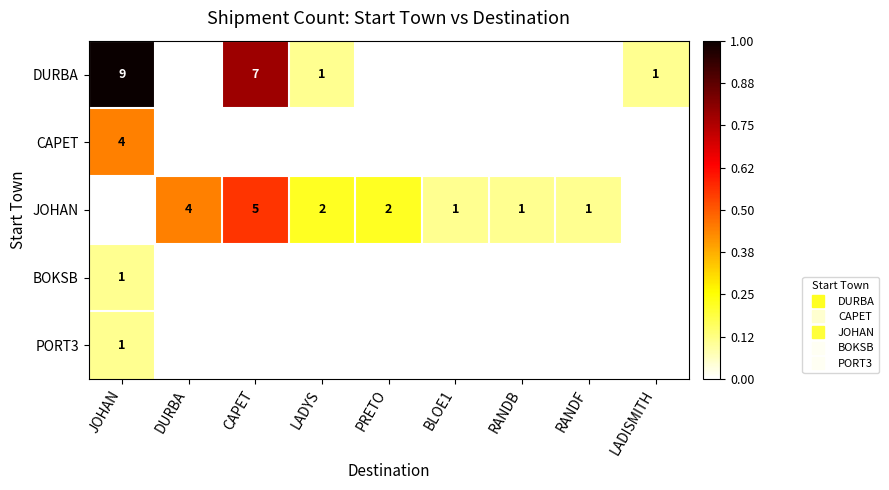

Rank the series at JOHAN from highest to lowest value.

DURBA, CAPET, BOKSB, PORT3, JOHAN